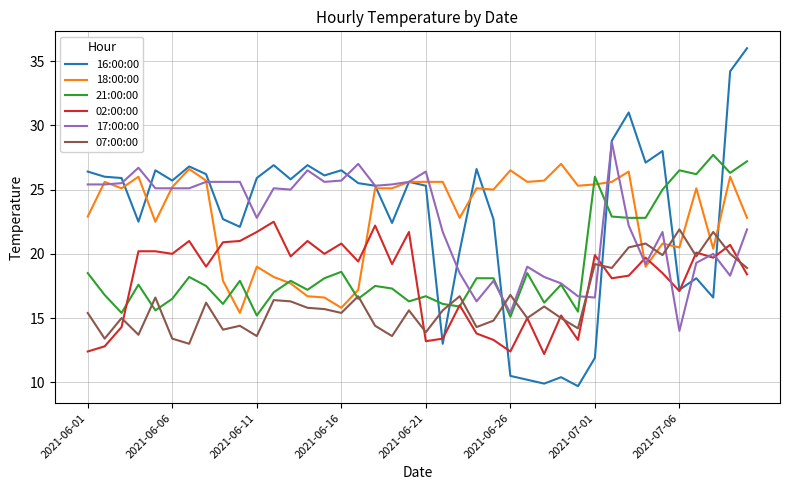

What is the lowest value of the 17:00:00 series?

14.0